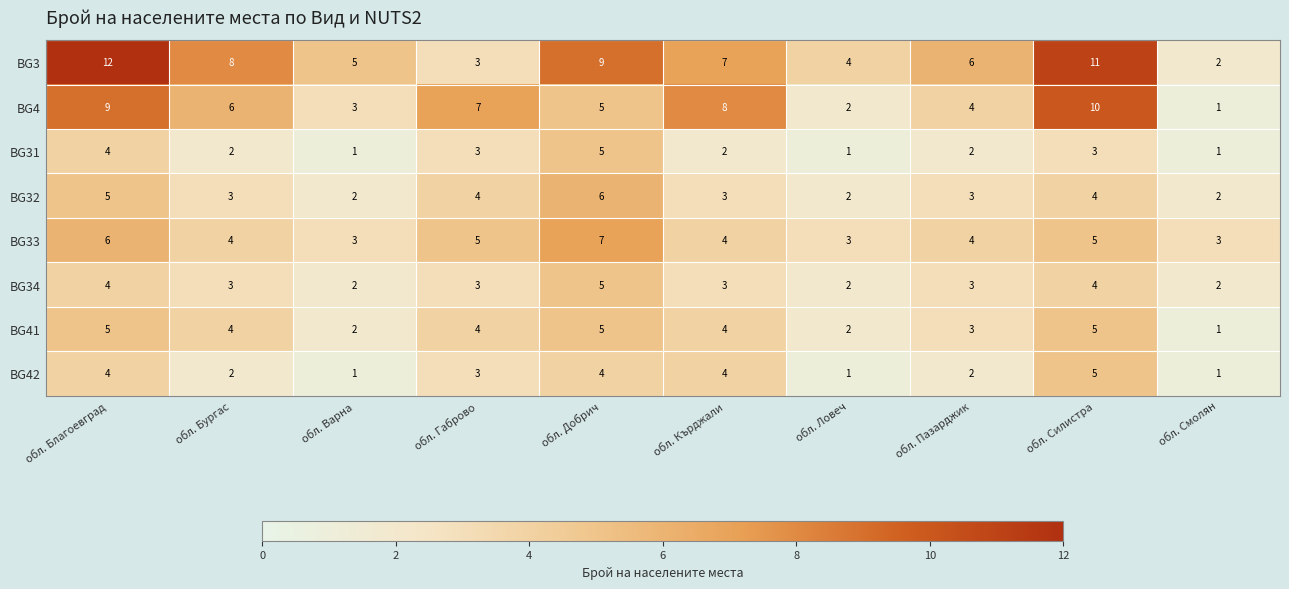

How many values in the BG32 series are below 3?

3